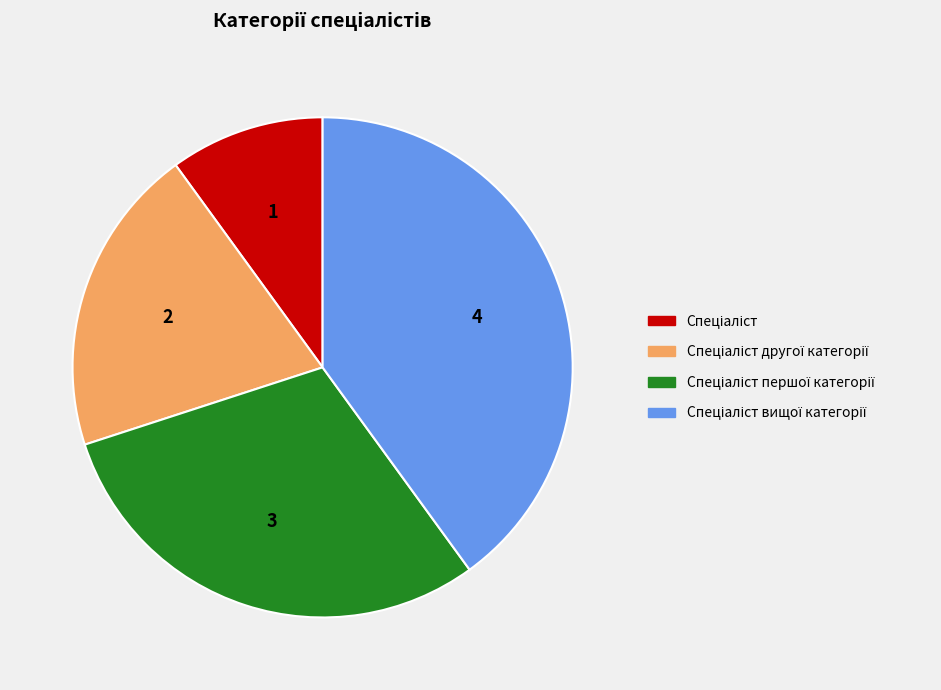

How many slices are in this pie chart?

4